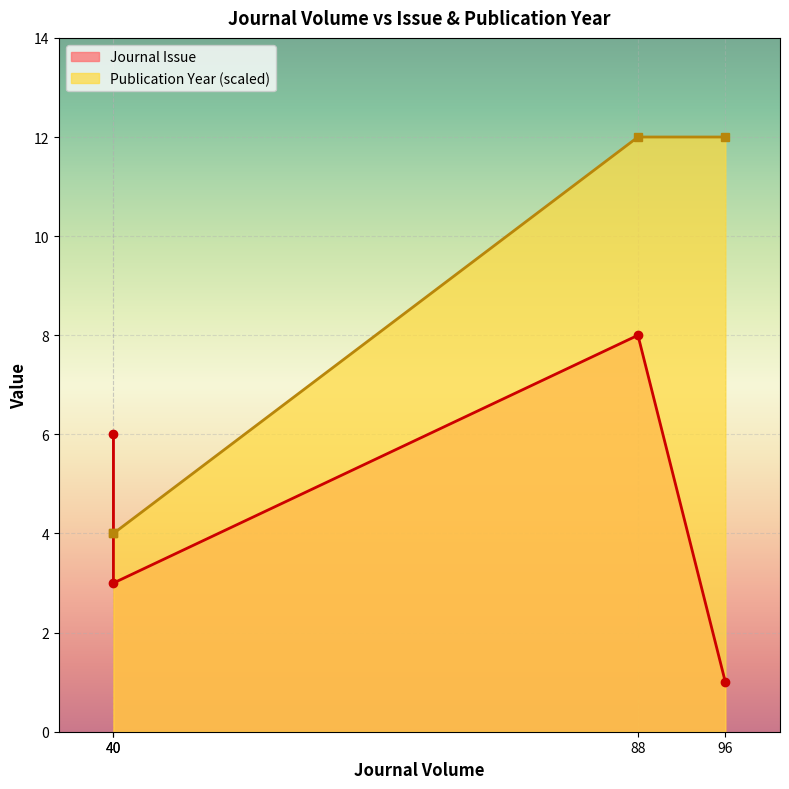

What is the total value across all series at 40?

10